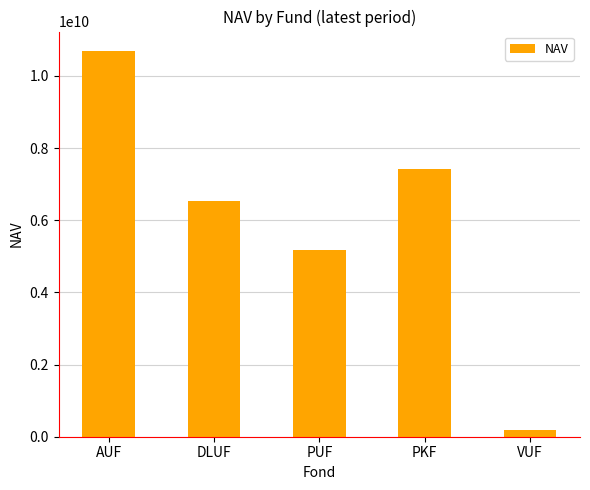

The chart shows a value of 191644395.8 at VUF. True or false?

True